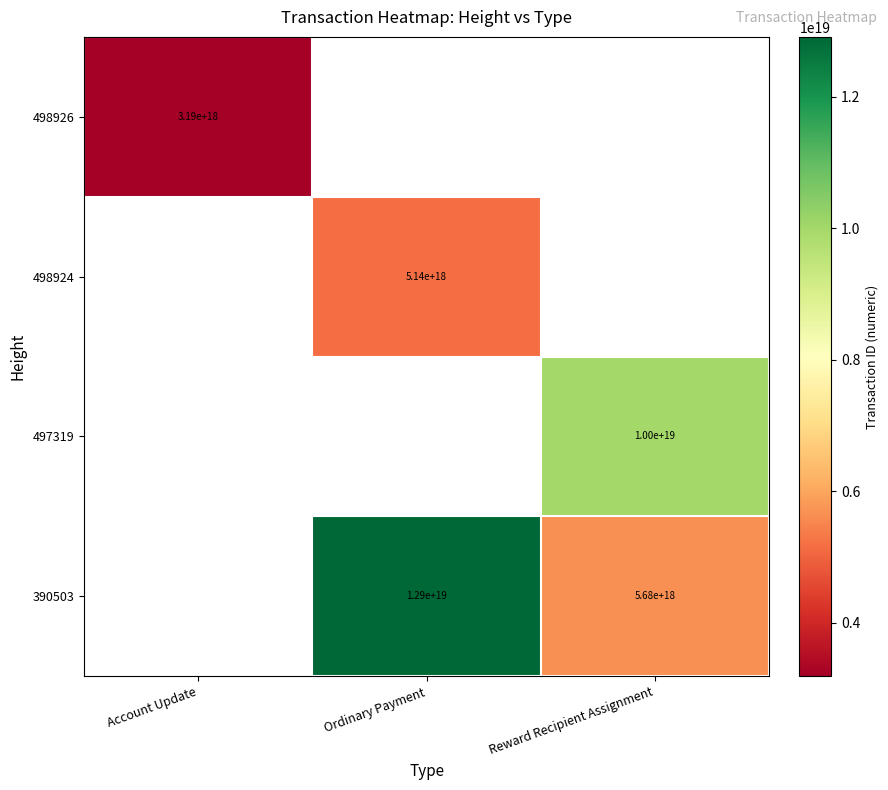

The 498924 series shows 2255400958179180544 at Ordinary Payment. True or false?

False